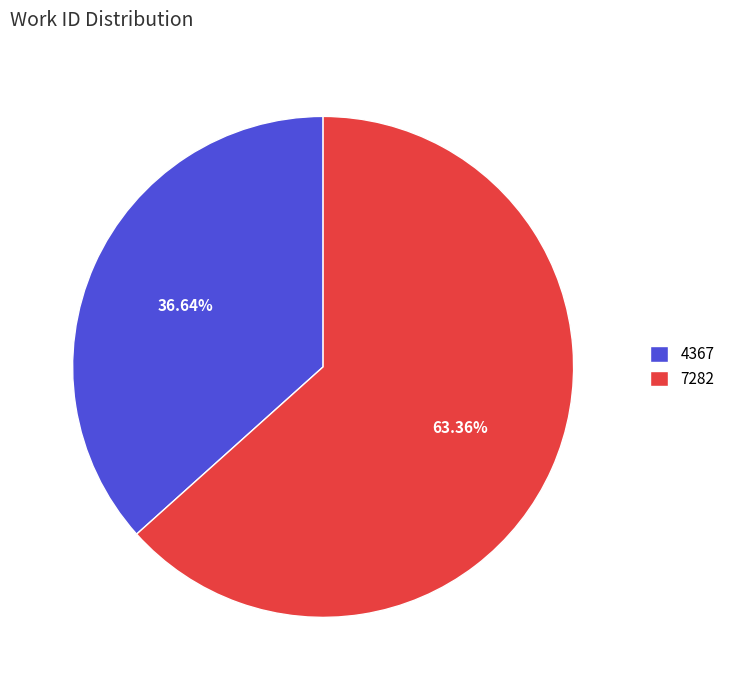

Count the number of slices in the pie.

2